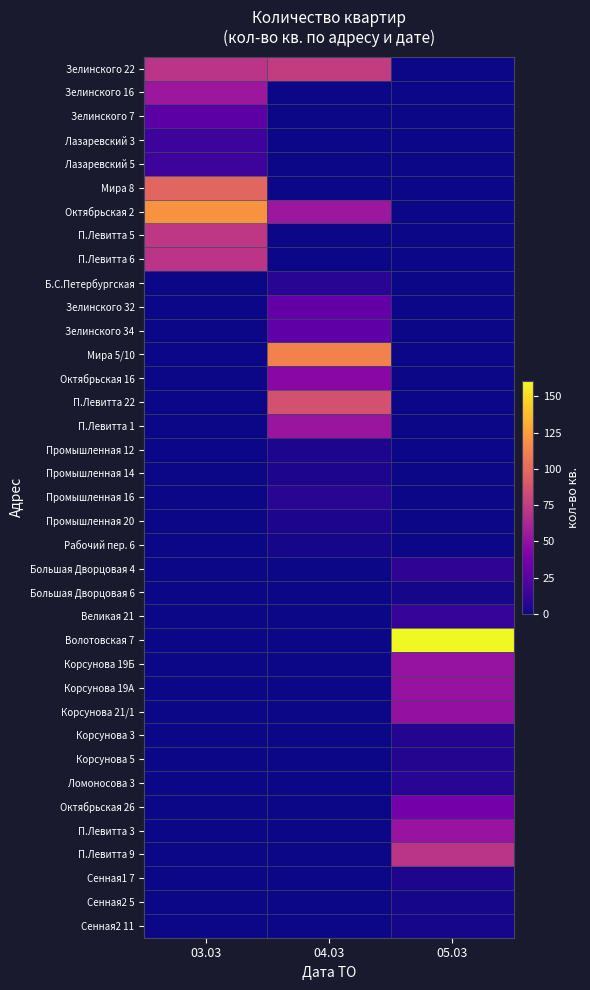

Between 03.03 and 04.03, which is larger?

04.03